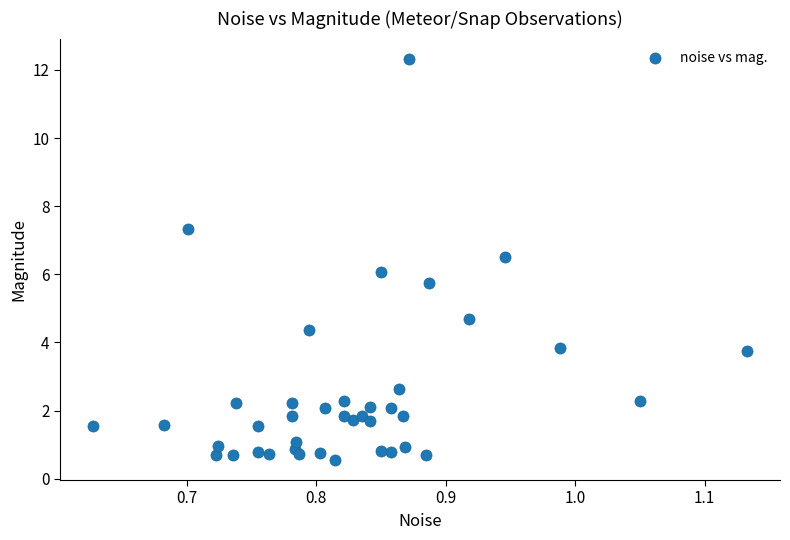

What is the range of X values (max minus min)?

0.5